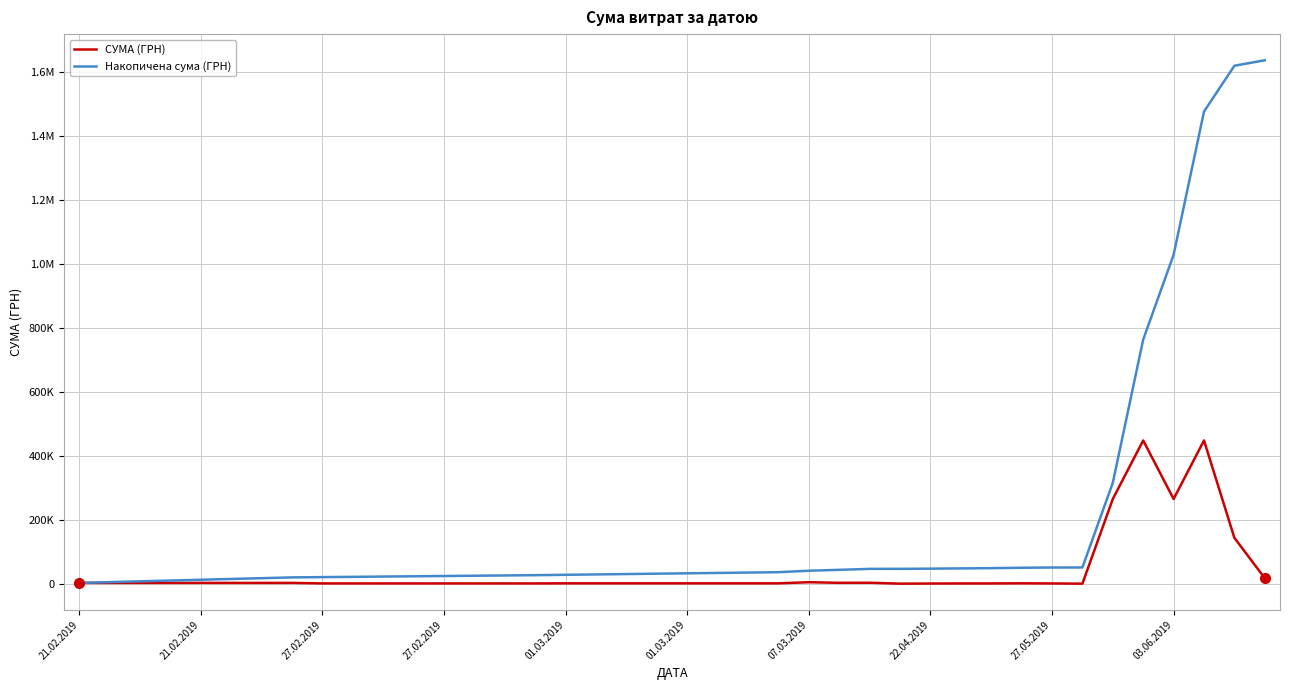

What is the sum of all СУМА (ГРН) values?

1635960.7